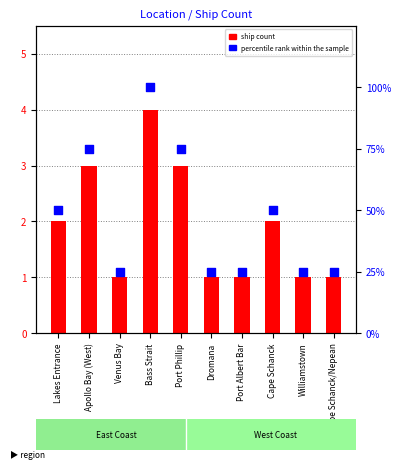

At which category is the sum across all series the highest?

Bass Strait